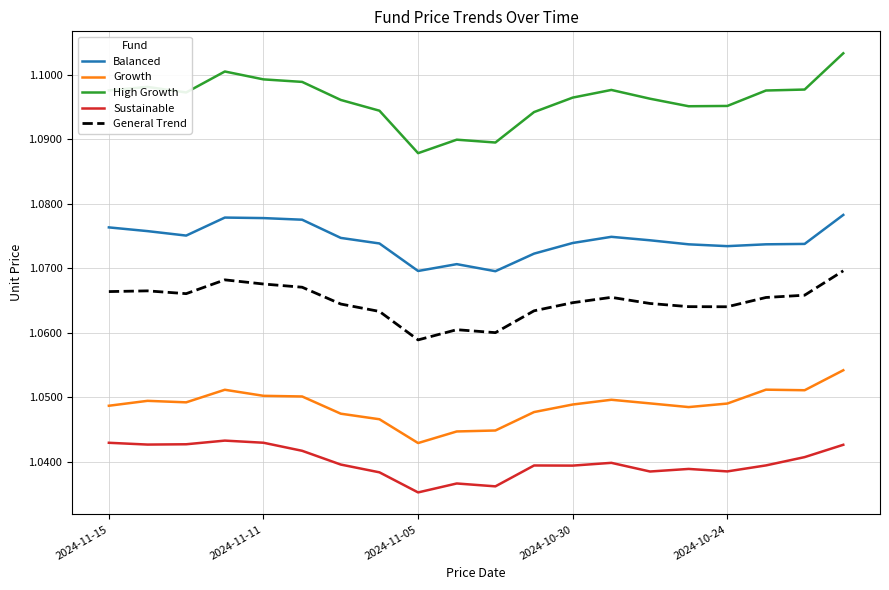

Which series has the largest range (max minus min)?

High Growth